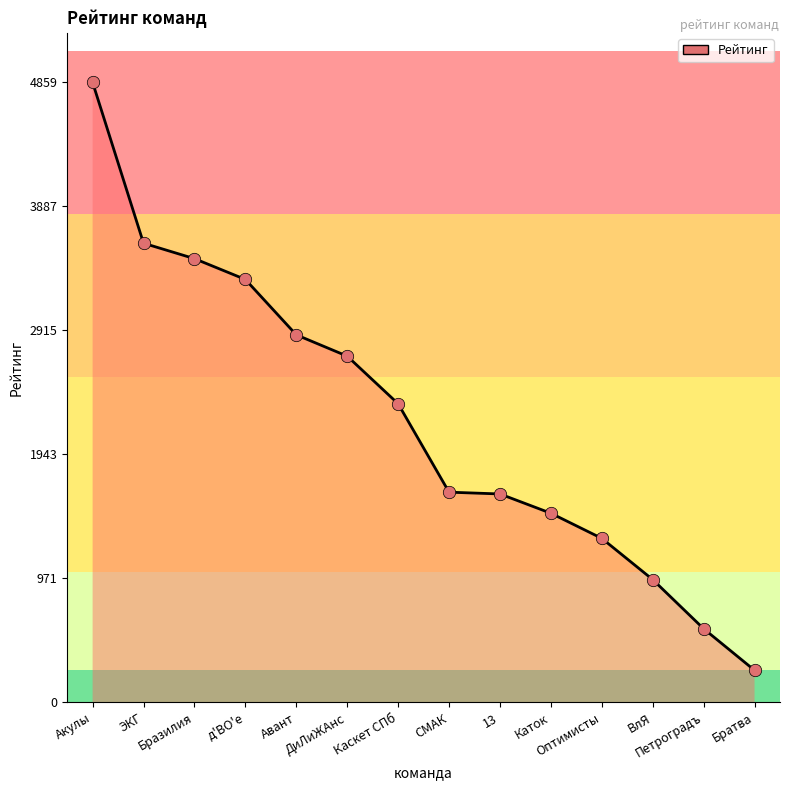

Approximately how many times larger is the value at Акулы compared to ДиЛиЖАнс?

1.8